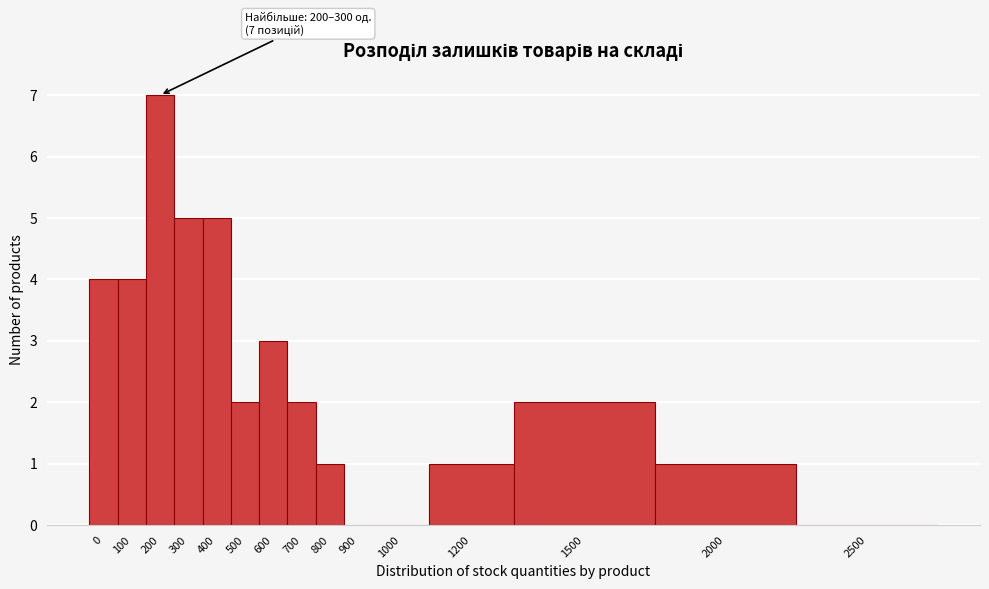

Reading right to left, list all the values displayed in this chart.

2500=0	2000=1	1500=2	1200=1	1000=0	900=0	800=1	700=2	600=3	500=2	400=5	300=5	200=7	100=4	0=4